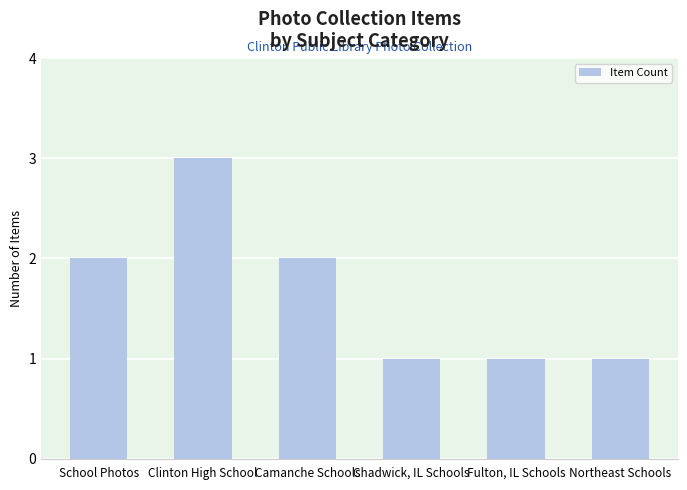

Is it true that the value at School Photos is 3?

False